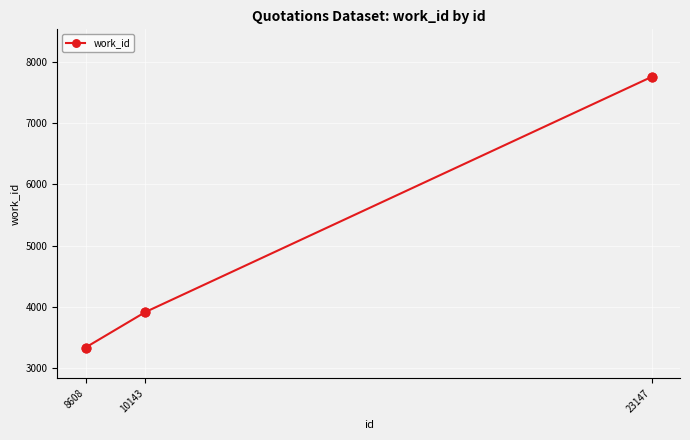

Between 23147 and 8608, which is larger?

23147